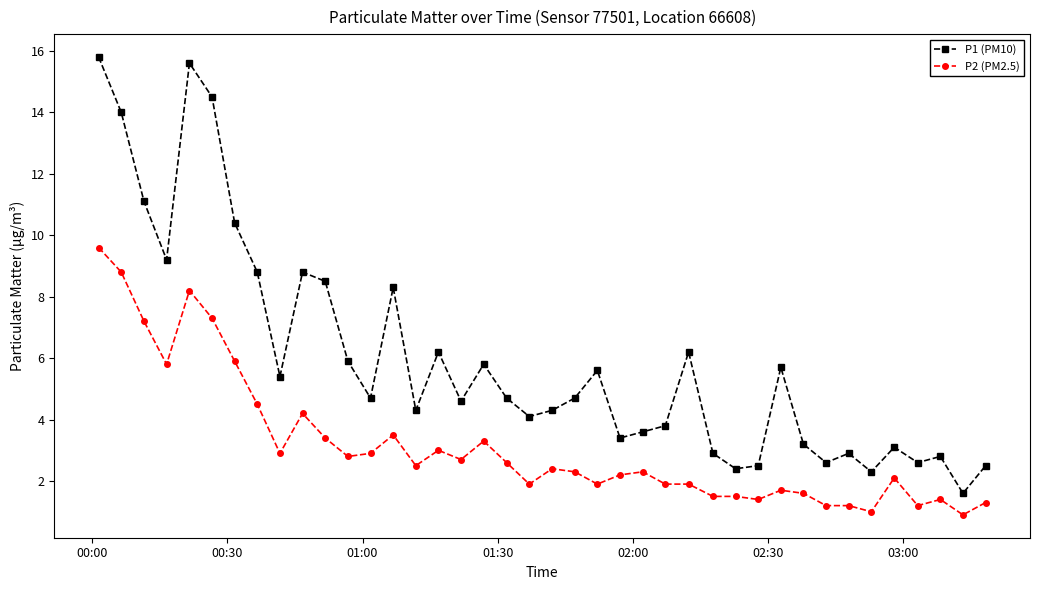

How many lines are shown in the chart?

2